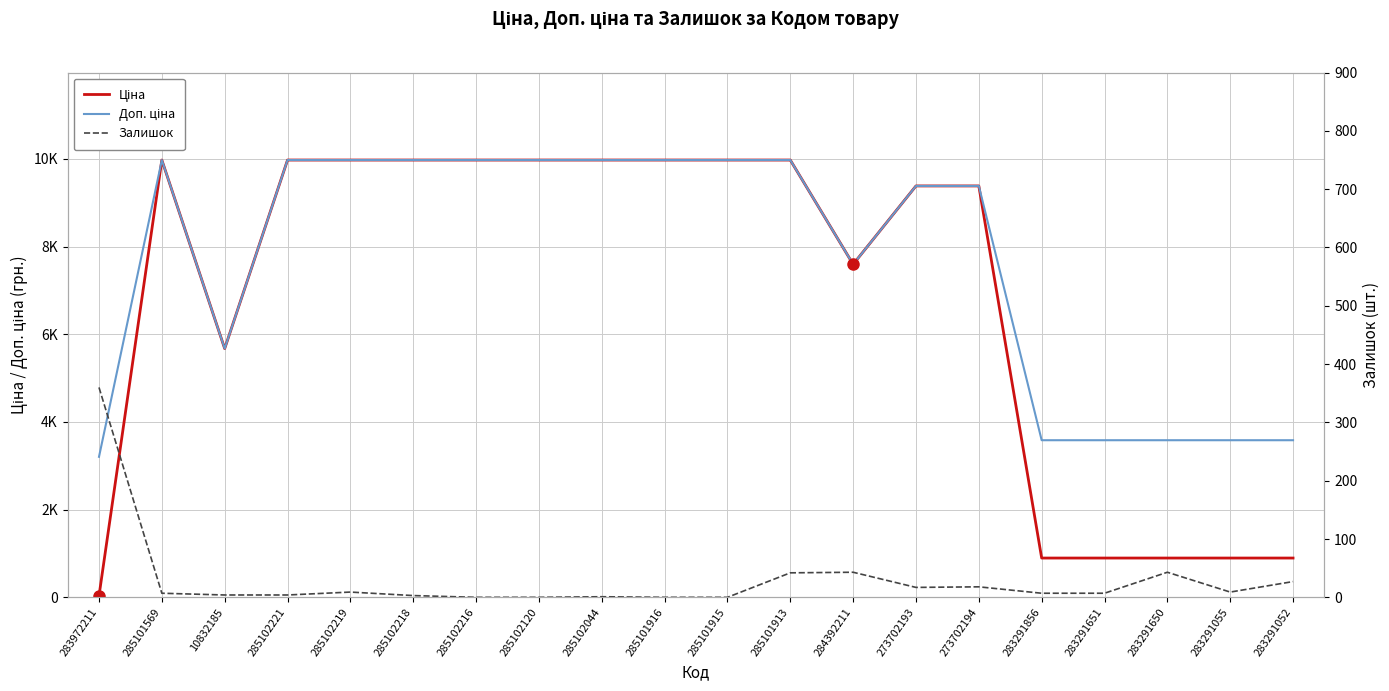

Which series has the widest spread of values?

Ціна